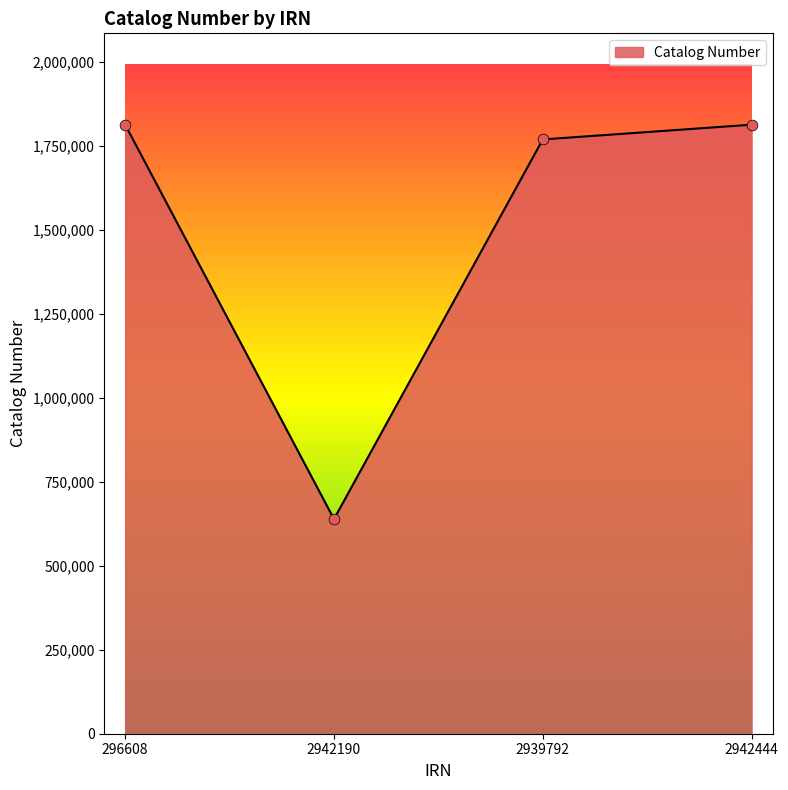

Approximately how many times larger is the value at 2942190 compared to 296608?

0.4